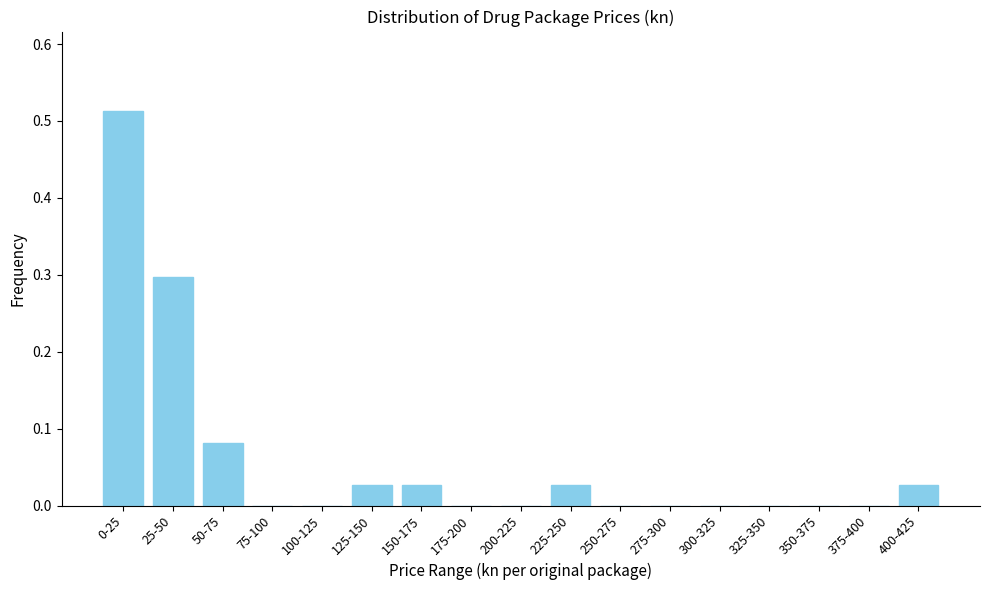

What is the change in value from 0-25 to 400-425?

-0.5